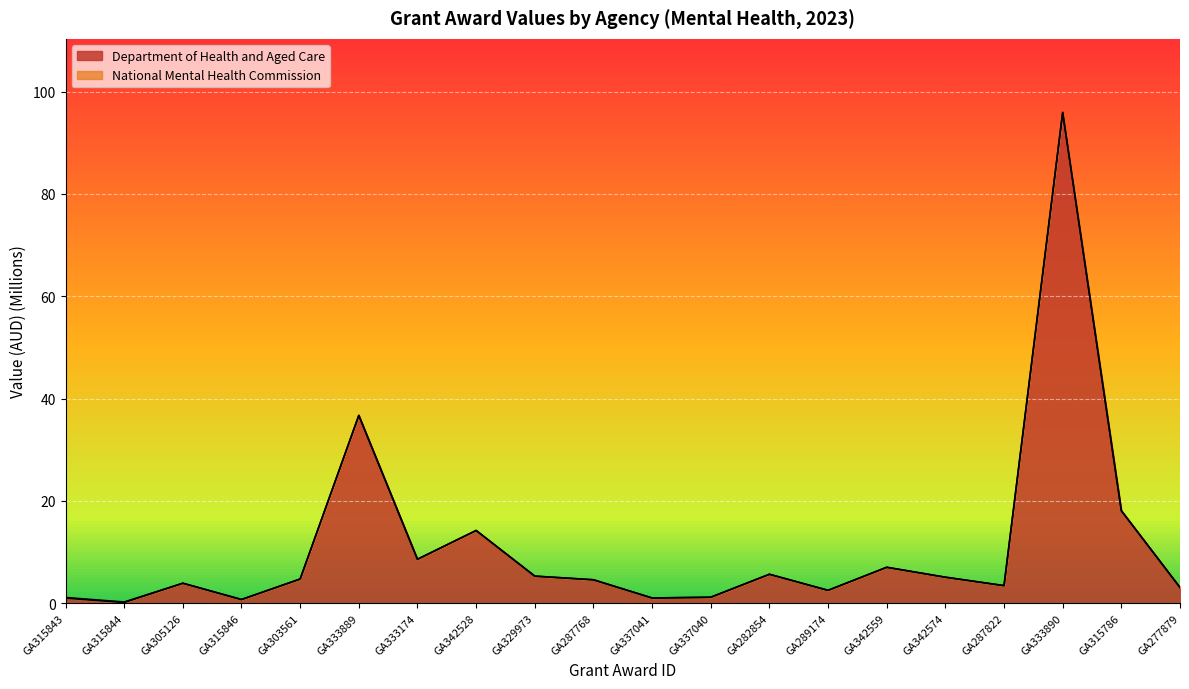

What is the maximum value for Department of Health and Aged Care?

95.9